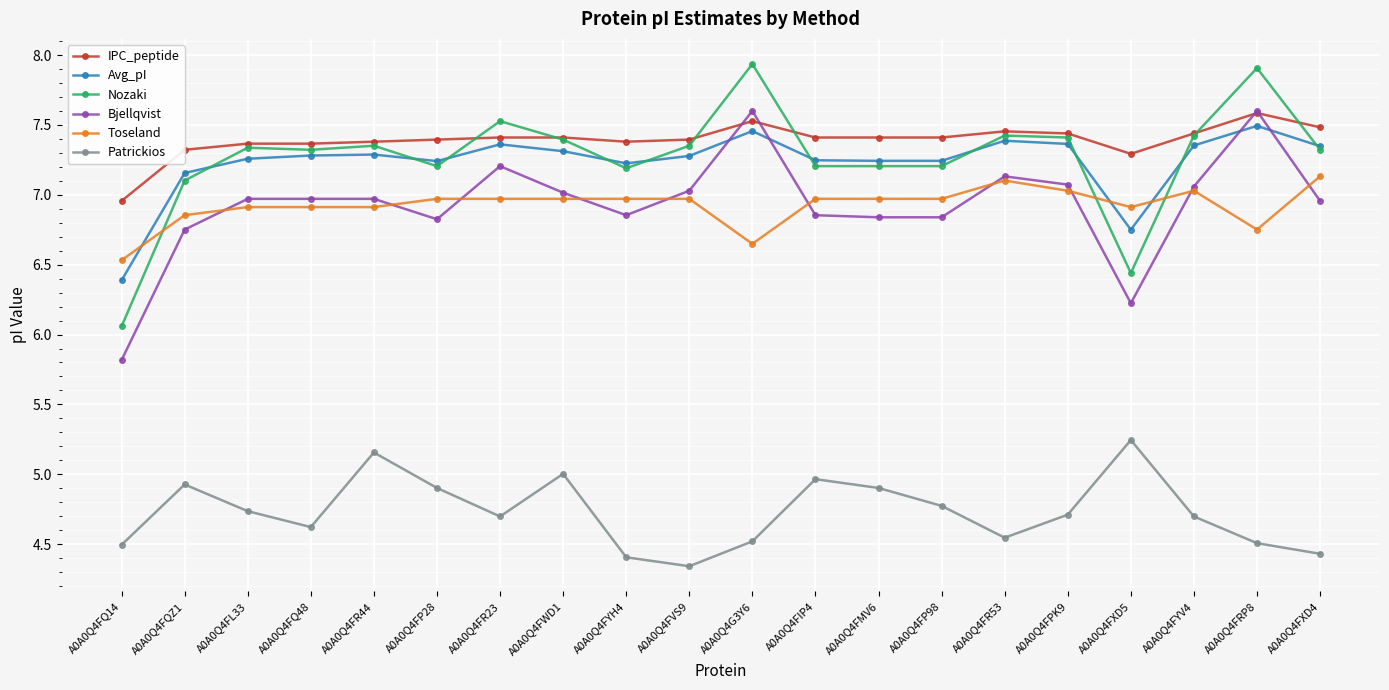

Is it true that Patrickios equals 2.8 at A0A0Q4FIP4?

False